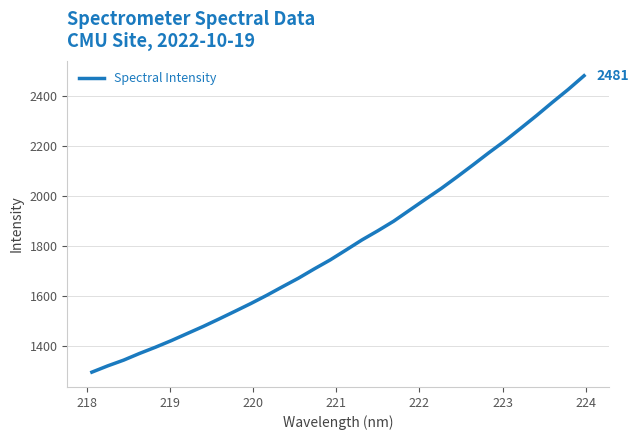

What is the difference between the maximum and minimum values?

1185.9